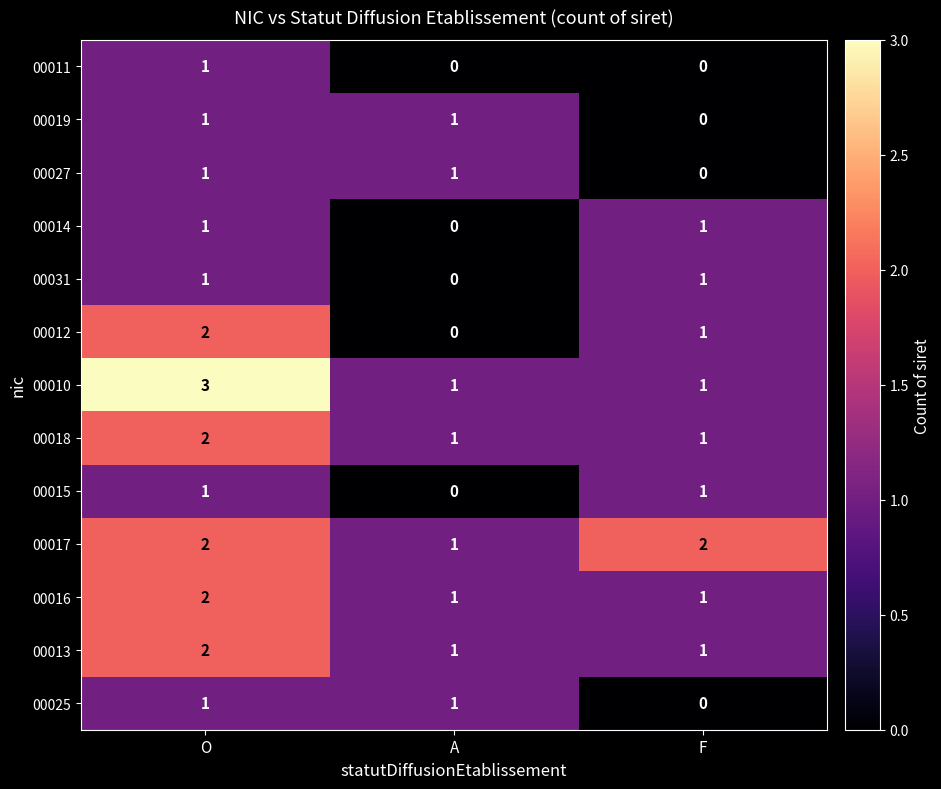

What is the sum of all 00013 values?

4